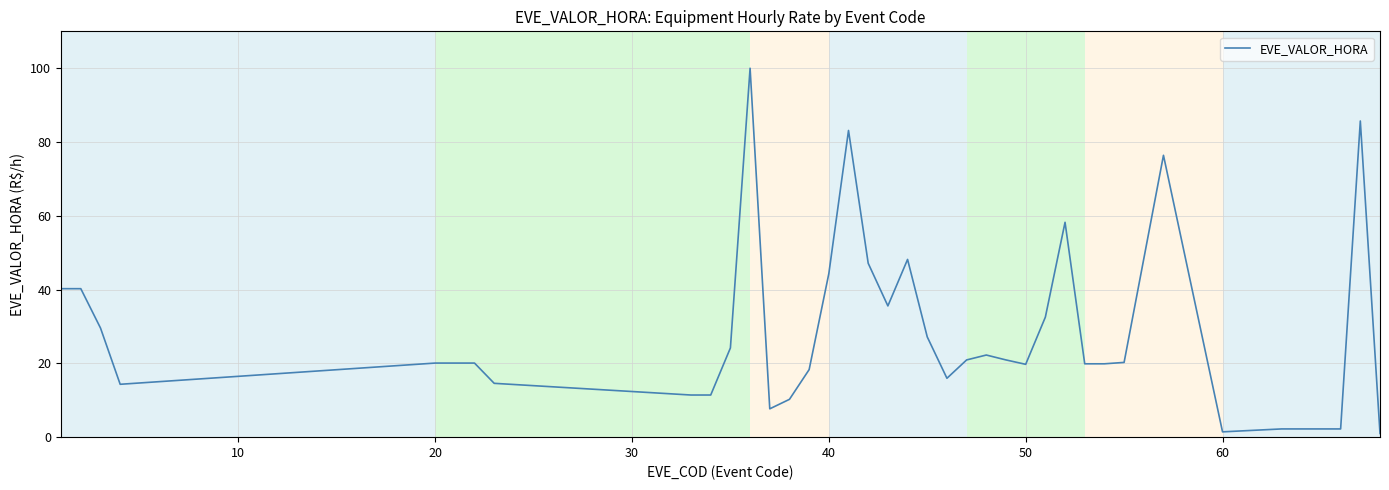

What is the maximum value shown in the chart?

100.0